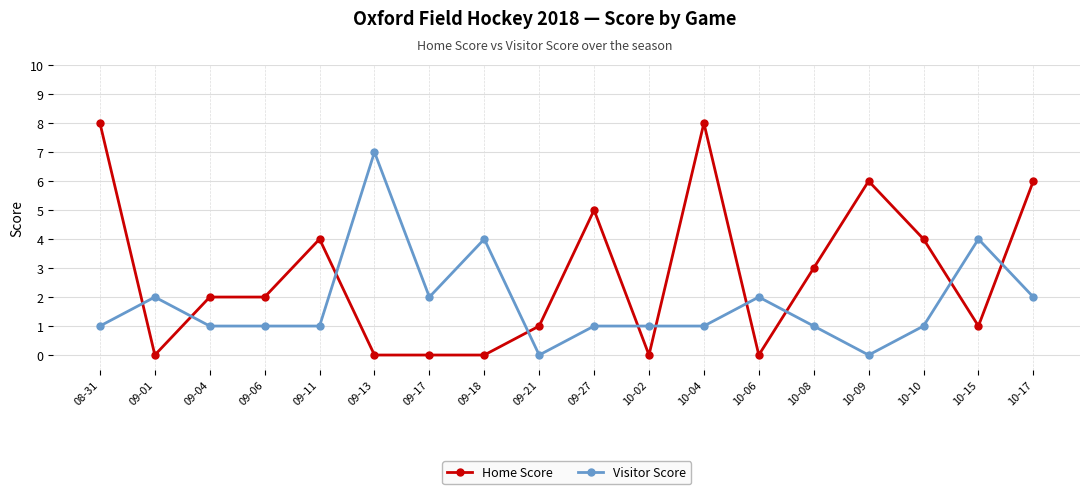

Reading left to right, what are all the values shown in this chart?

Home Score: 08-31=8	09-01=0	09-04=2	09-06=2	09-11=4	09-13=0	09-17=0	09-18=0	09-21=1	09-27=5	10-02=0	10-04=8	10-06=0	10-08=3	10-09=6	10-10=4	10-15=1	10-17=6
Visitor Score: 08-31=1	09-01=2	09-04=1	09-06=1	09-11=1	09-13=7	09-17=2	09-18=4	09-21=0	09-27=1	10-02=1	10-04=1	10-06=2	10-08=1	10-09=0	10-10=1	10-15=4	10-17=2